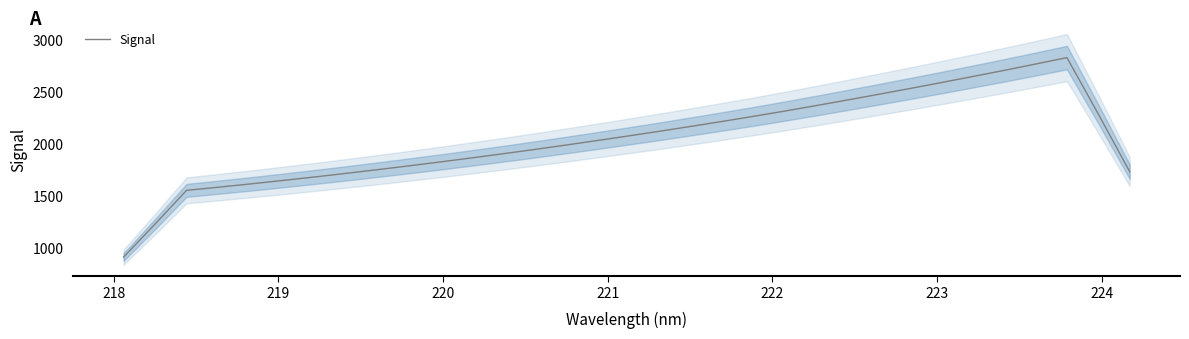

What is the minimum value for Signal?

917.2